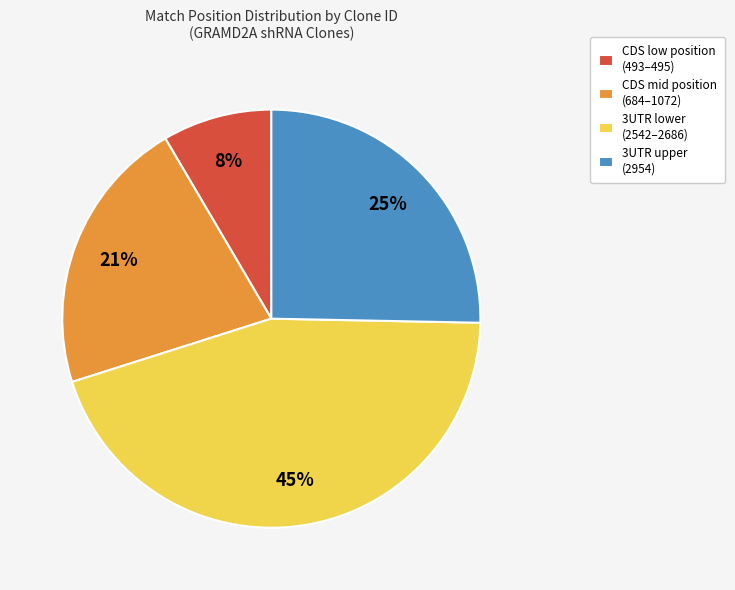

Count the number of slices in the pie.

4